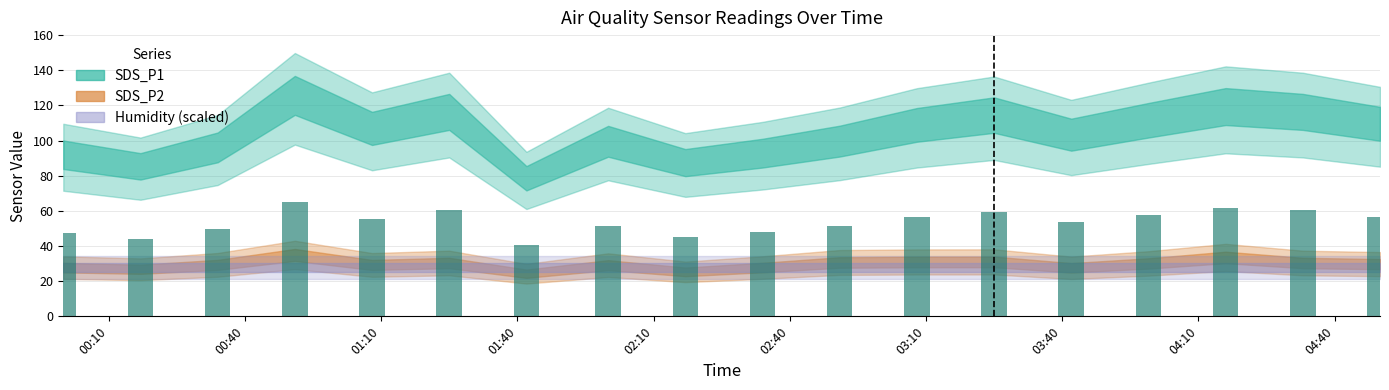

What is the average value?

53.7